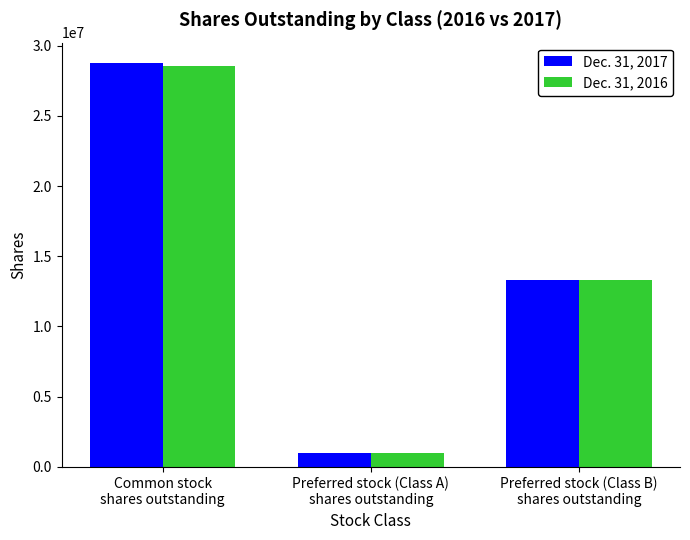

Rank the series by their average value, from lowest to highest.

Dec. 31, 2016, Dec. 31, 2017